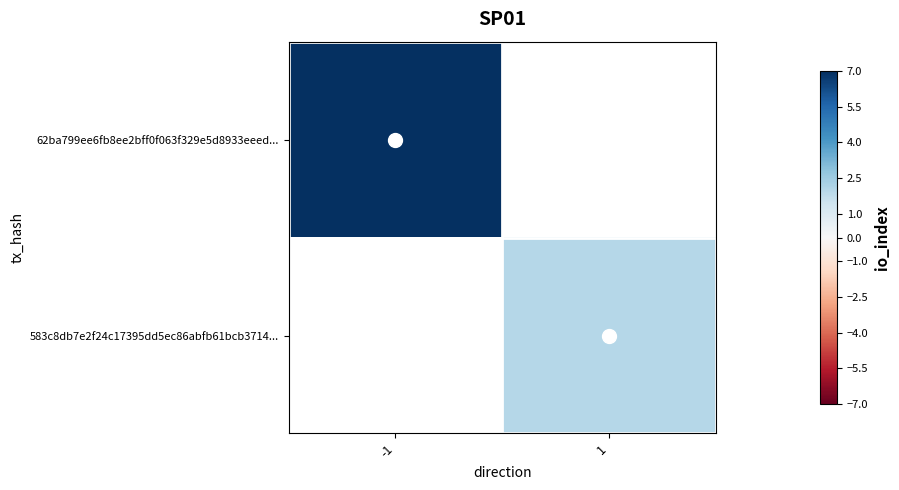

The 62ba799ee6fb8ee2bff0f063f329e5d8933eeed... series shows 7.0 at -1. True or false?

True